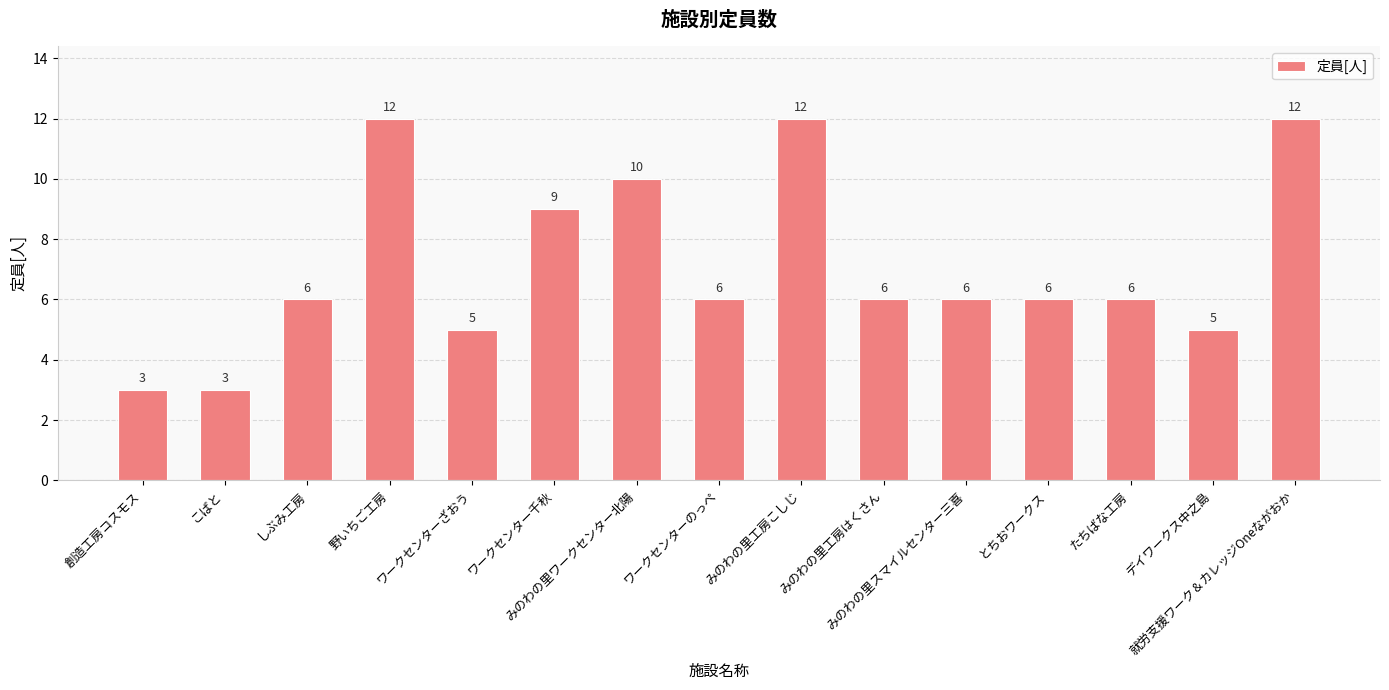

What is the minimum value shown in the chart?

3